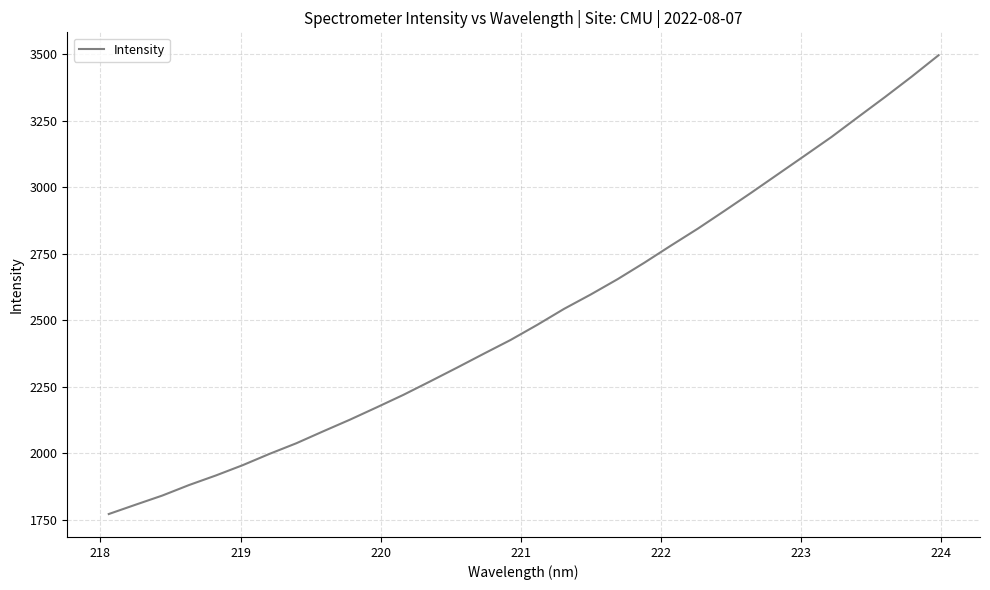

What is the maximum value shown in the chart?

3495.6